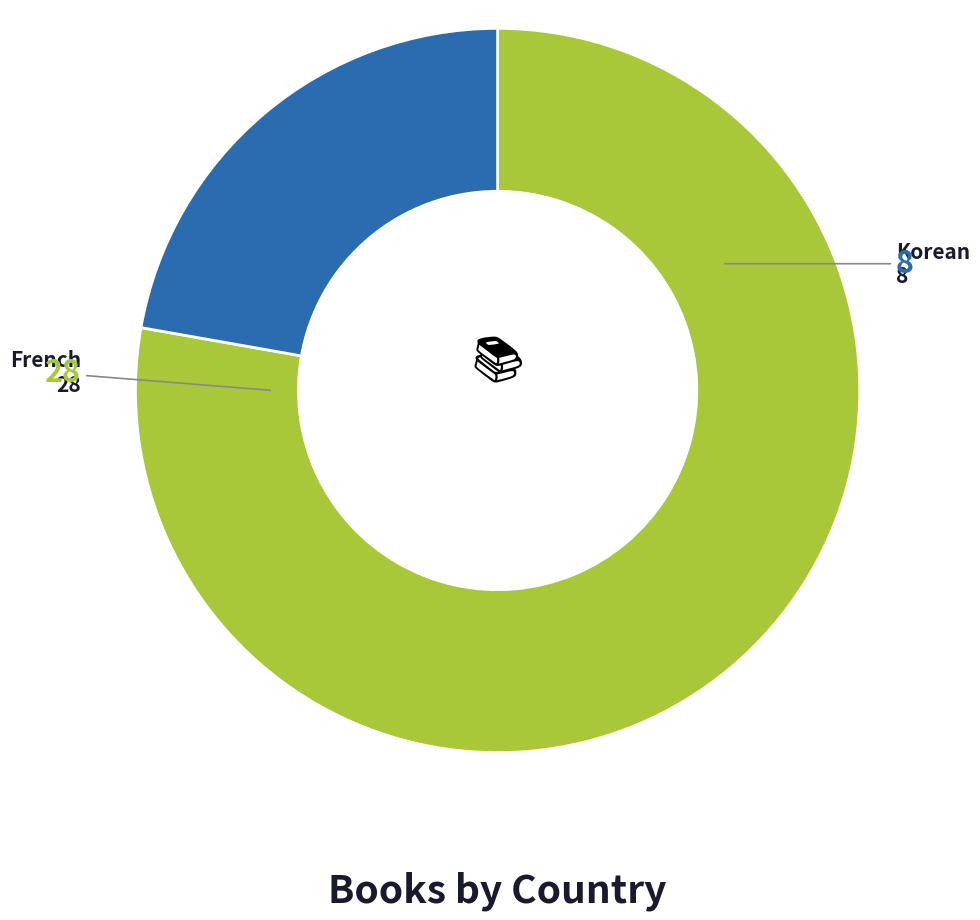

Does any single category account for the majority?

Yes